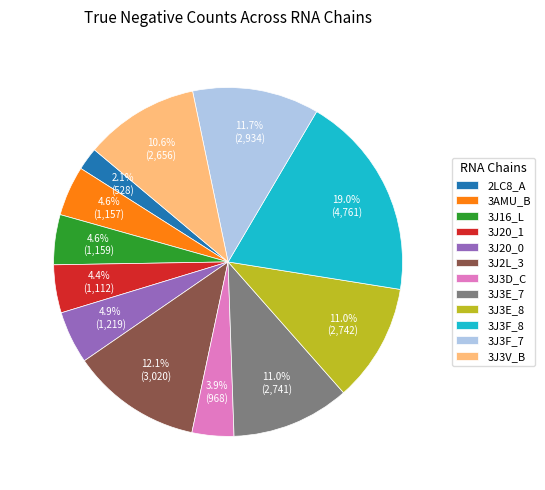

Is it true that 2LC8_A is 14% of the pie?

False